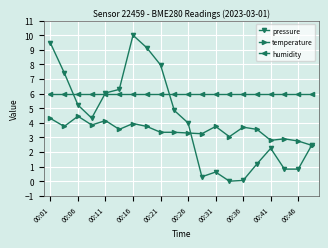

What is the value of the humidity point at the 13th from the left?

6.0